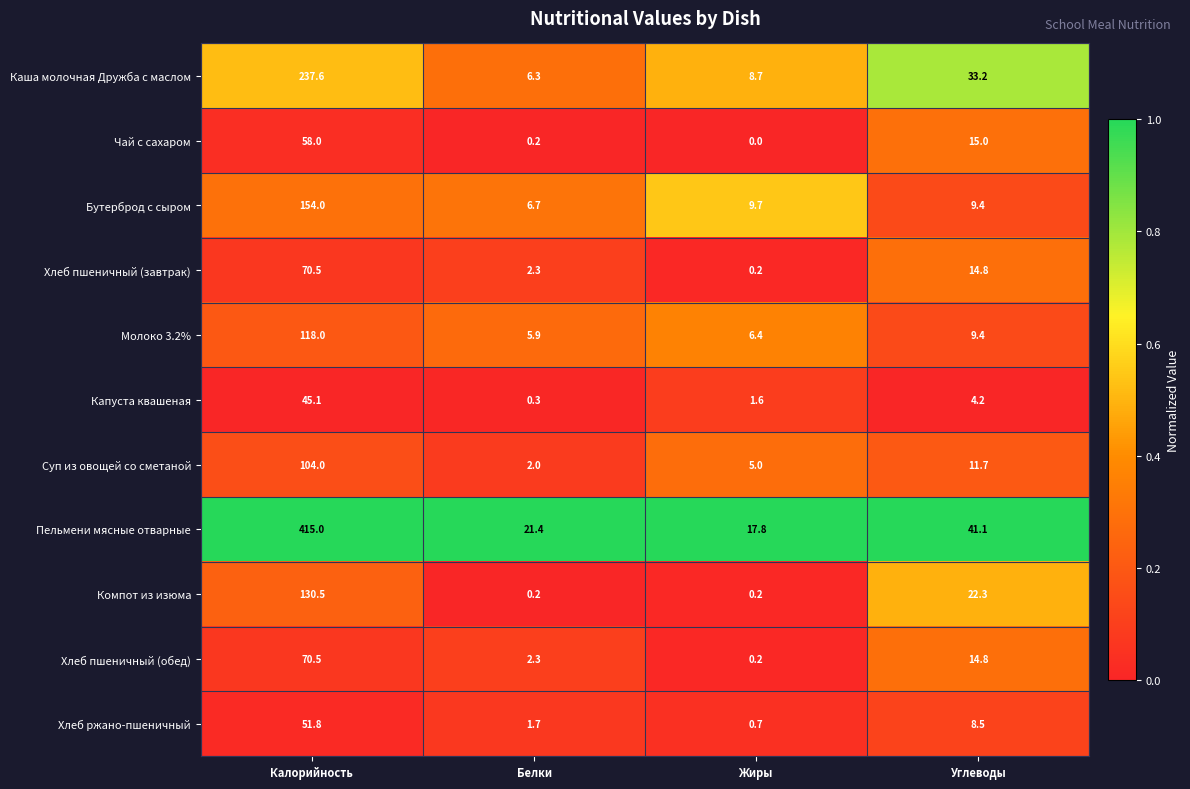

At which label does Чай с сахаром first exceed 15?

Калорийность